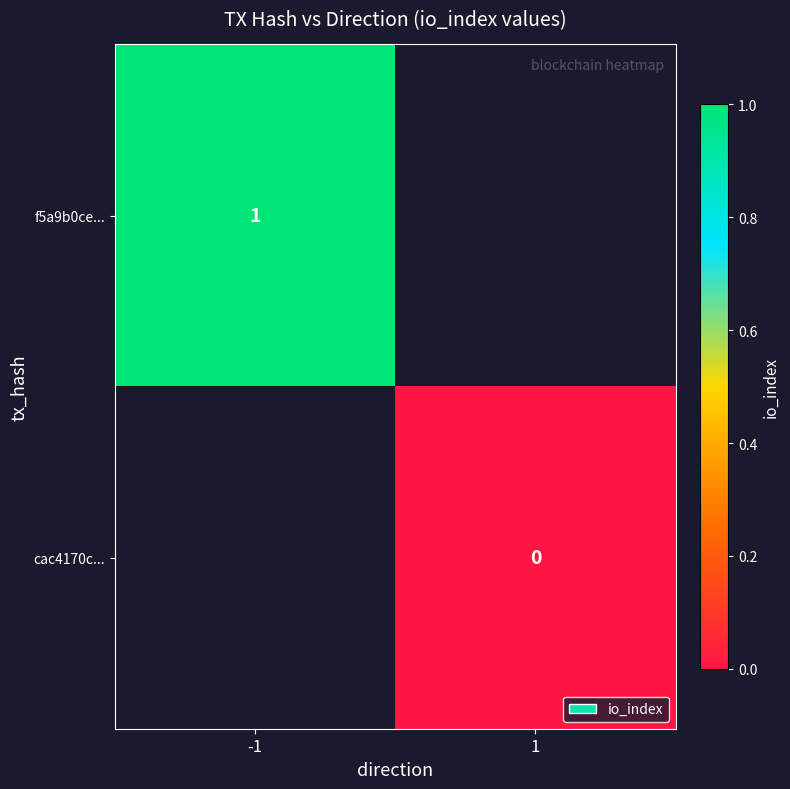

The value of f5a9b0ce... at -1 is 1. True or false?

True